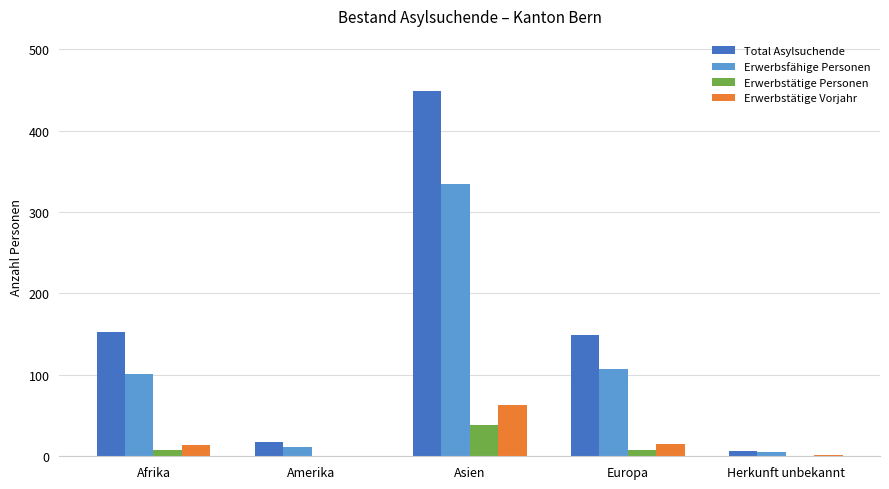

What is the total value across all series at Asien?

885